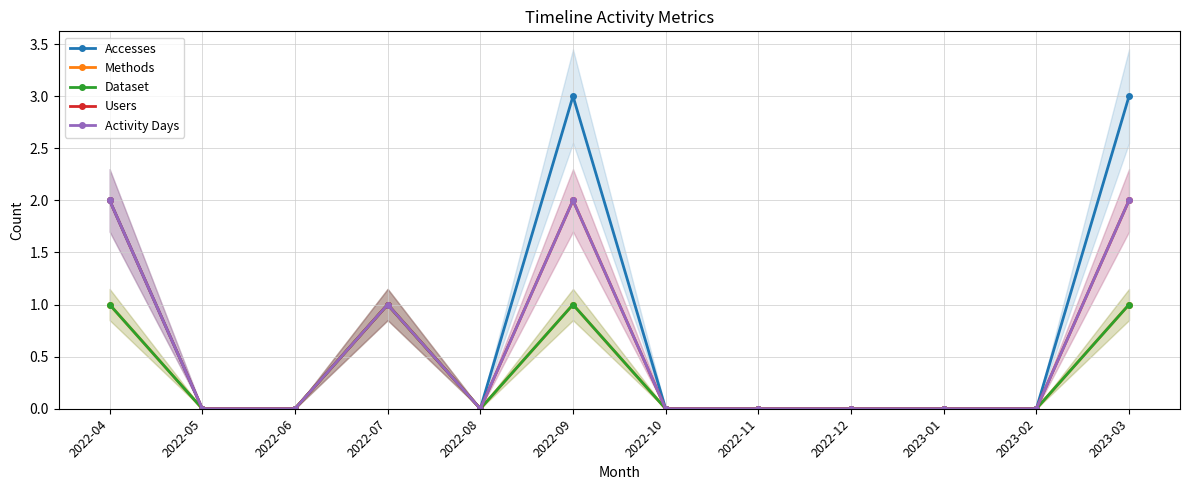

True or false: Dataset has a value of 0 at 2022-10.

False